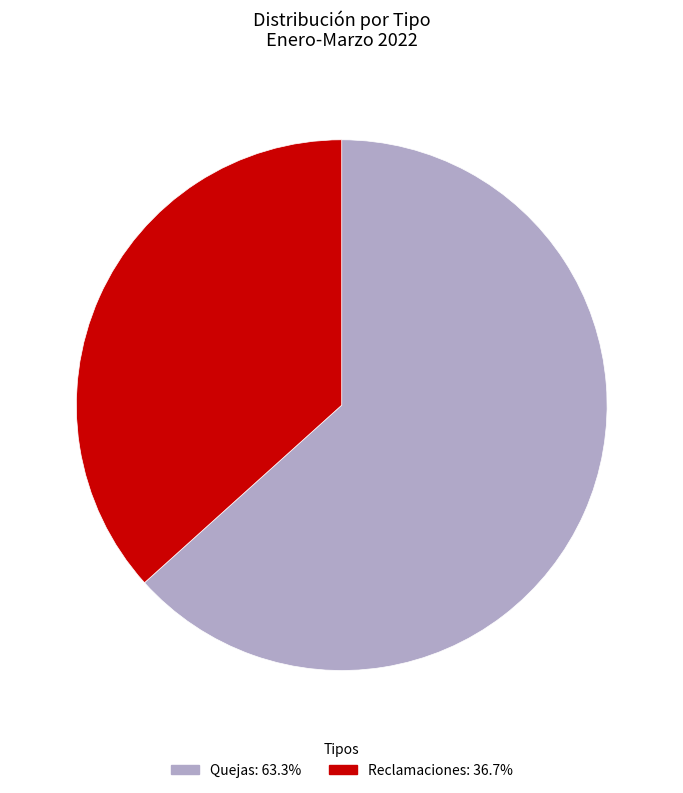

Is the sum of Quejas and Reclamaciones greater than half?

Yes